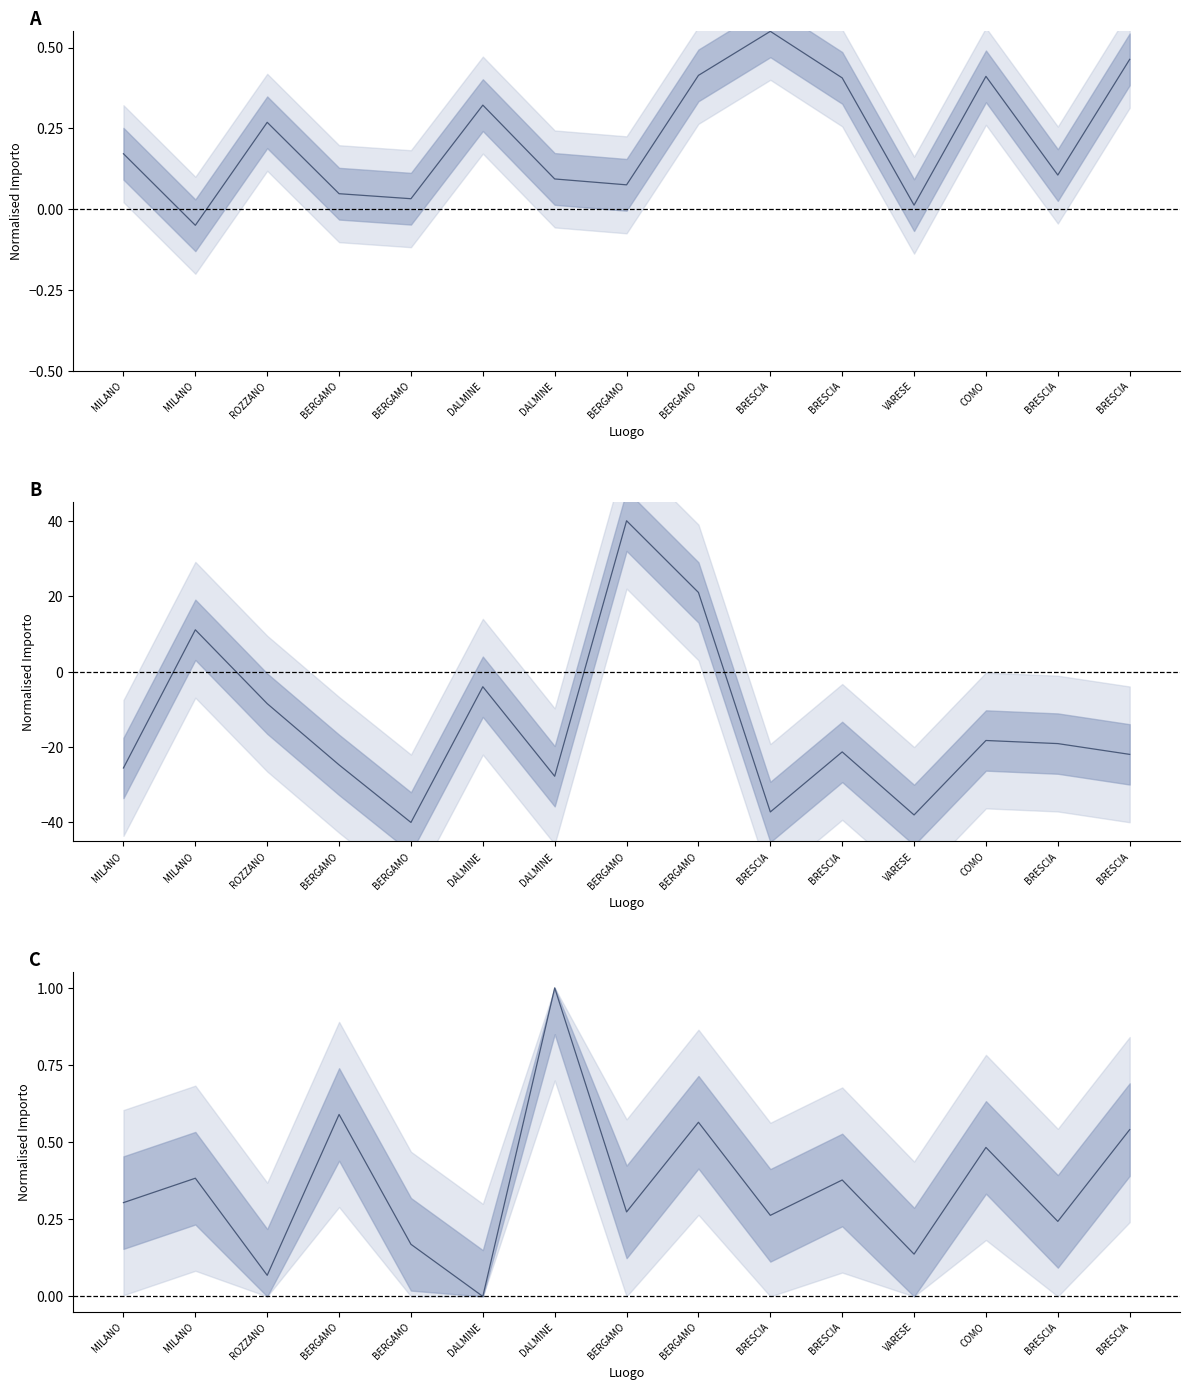

What is the label of the 8th point from the right?

BERGAMO